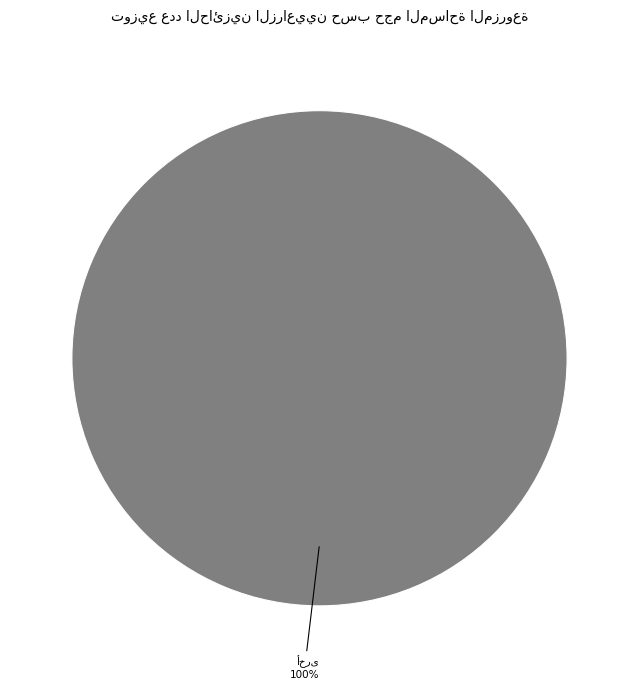

Is there a majority slice in this chart?

Yes